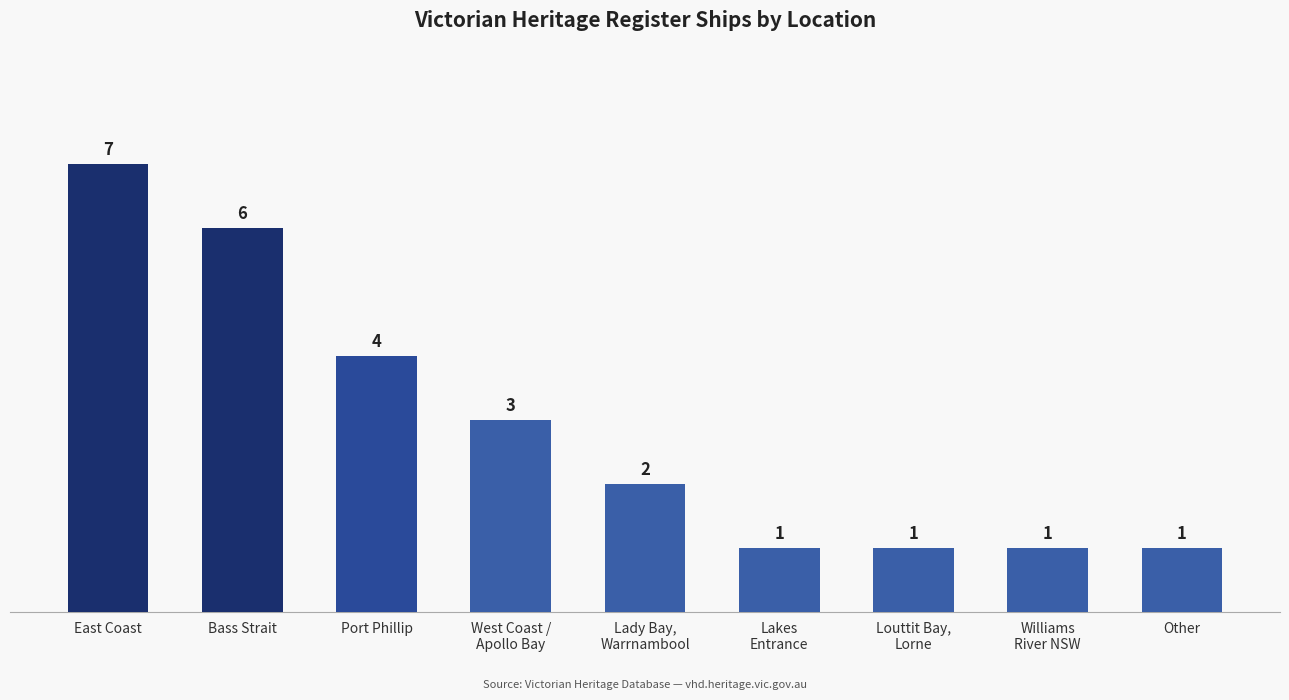

At which label is the value closest to 4?

Port Phillip